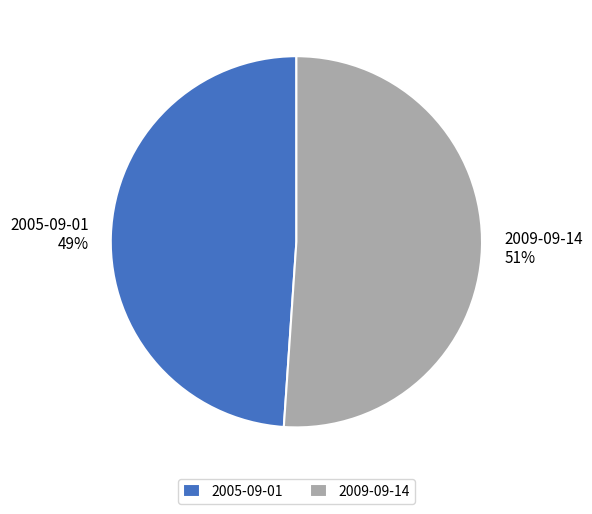

What percentage is the 2009-09-14 slice, to the nearest percent?

51%